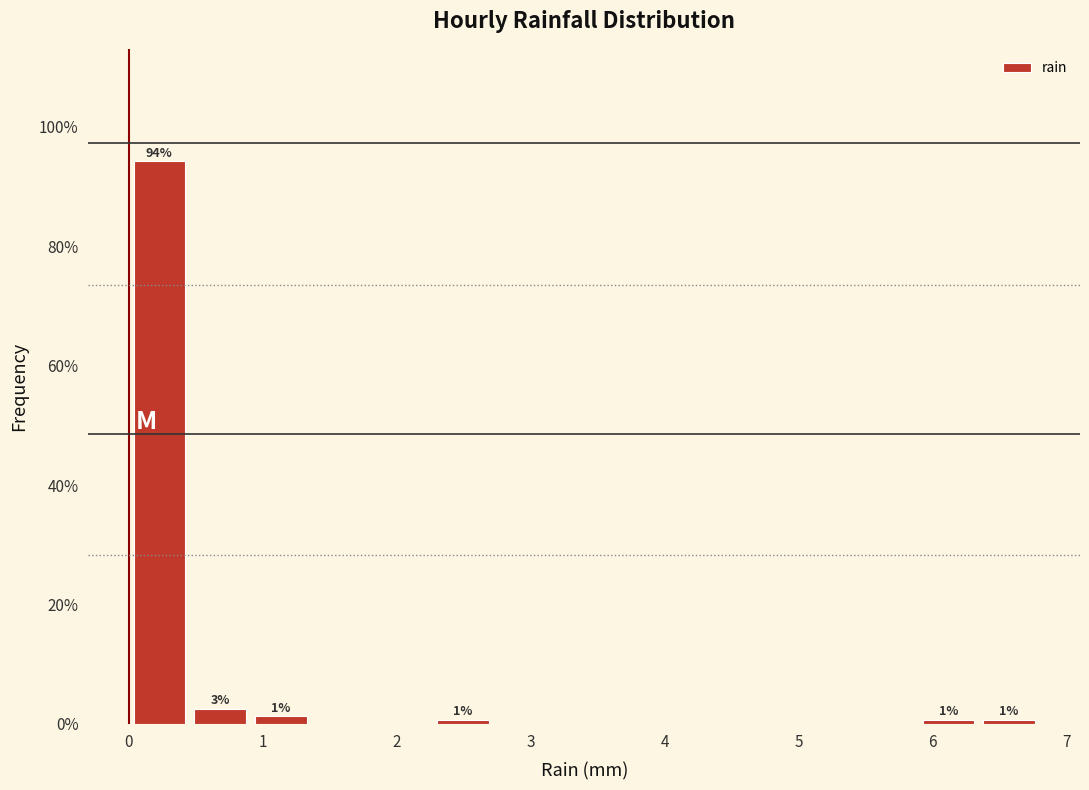

Which range on the x-axis has the tallest bar?

0.0 to 0.5